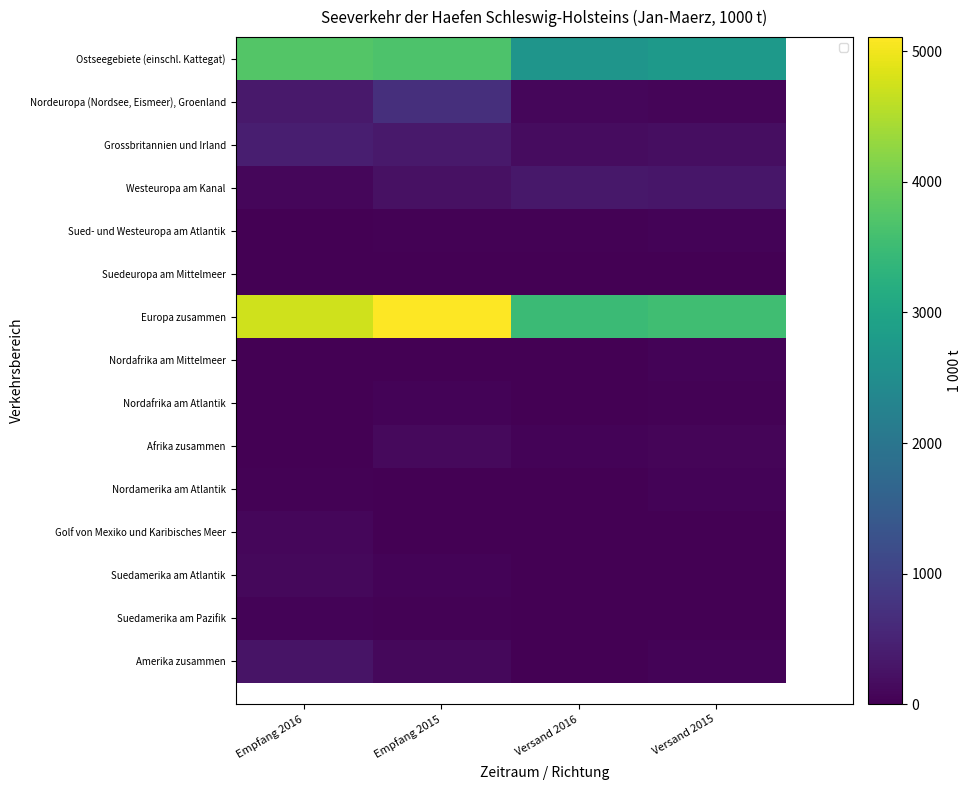

What is the maximum value shown in the chart?

5107.4